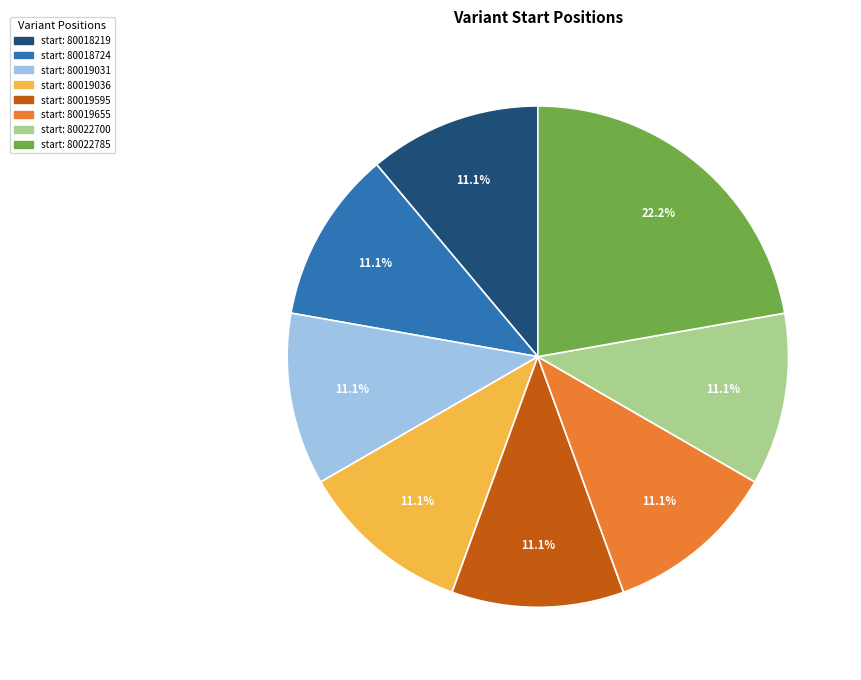

Does any single category account for the majority?

No